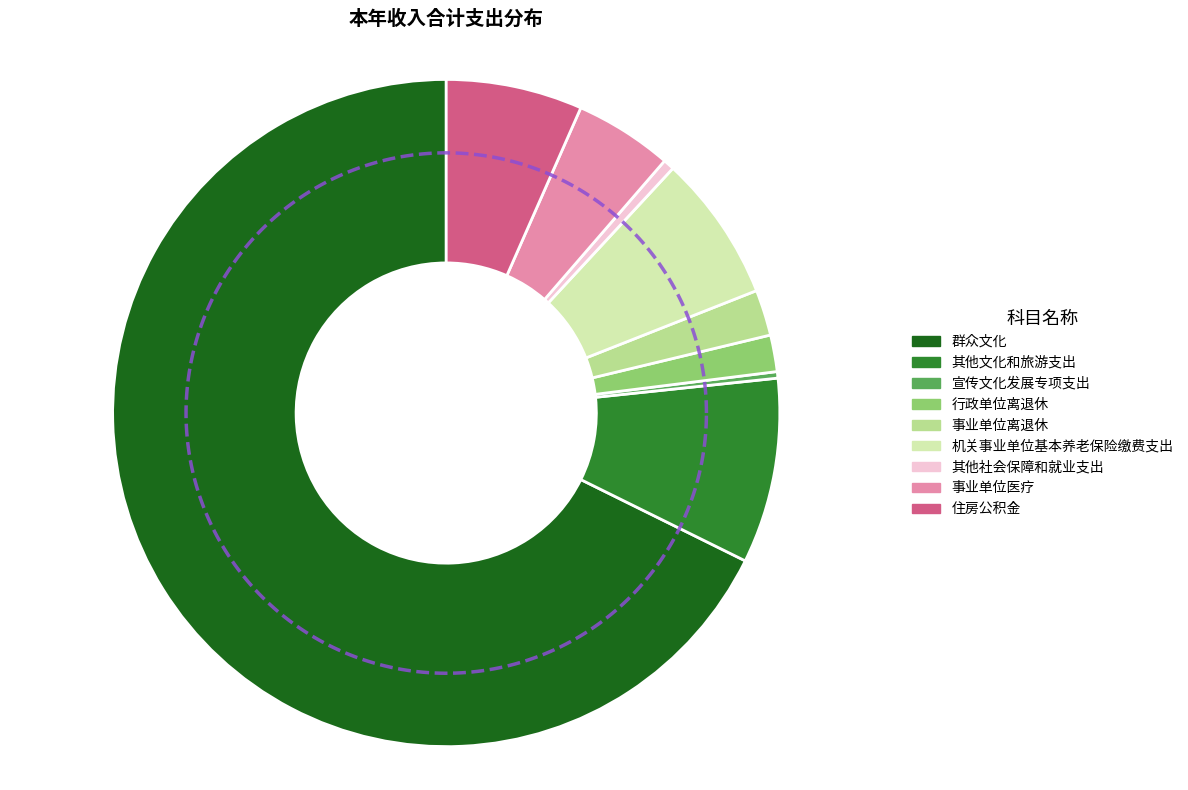

Which category has the smallest portion of the pie?

宣传文化发展专项支出